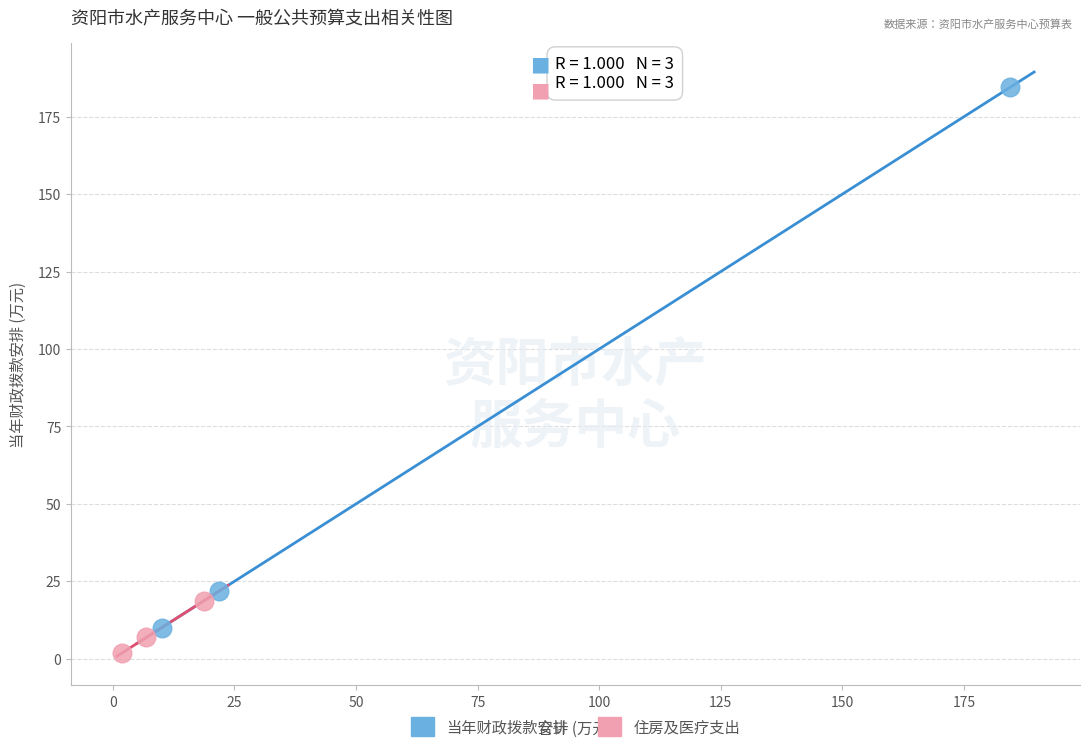

What are all the series names shown in the legend?

当年财政拨款安排, 住房及医疗支出